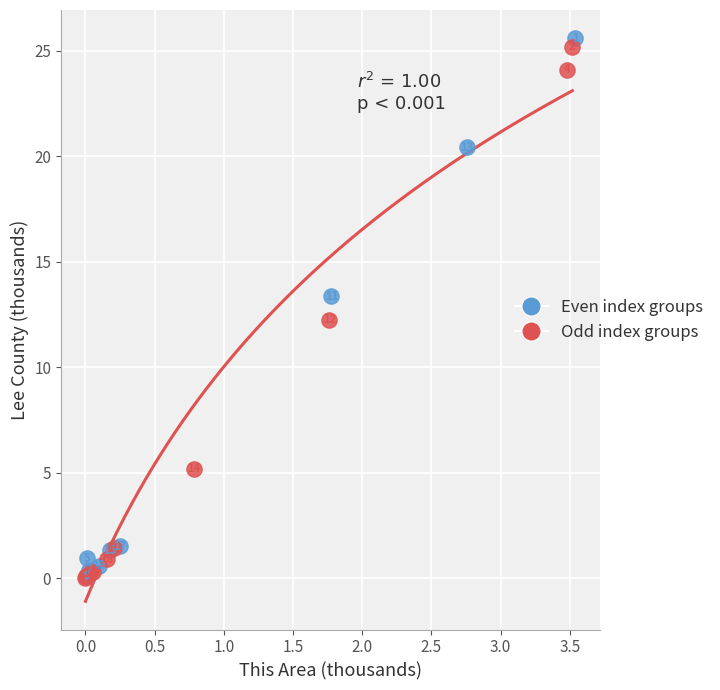

Which series contains the lowest Y value?

Odd index groups